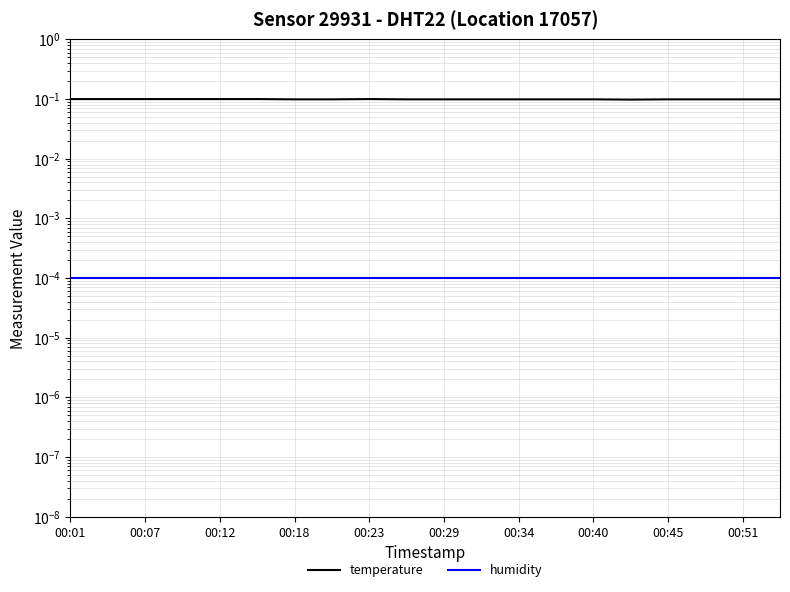

Is this an area chart (filled region under the line)?

No